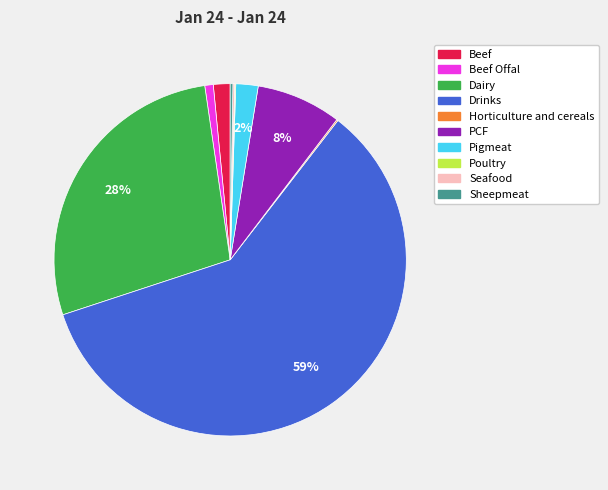

To the nearest percent, what is the average slice percentage?

10%